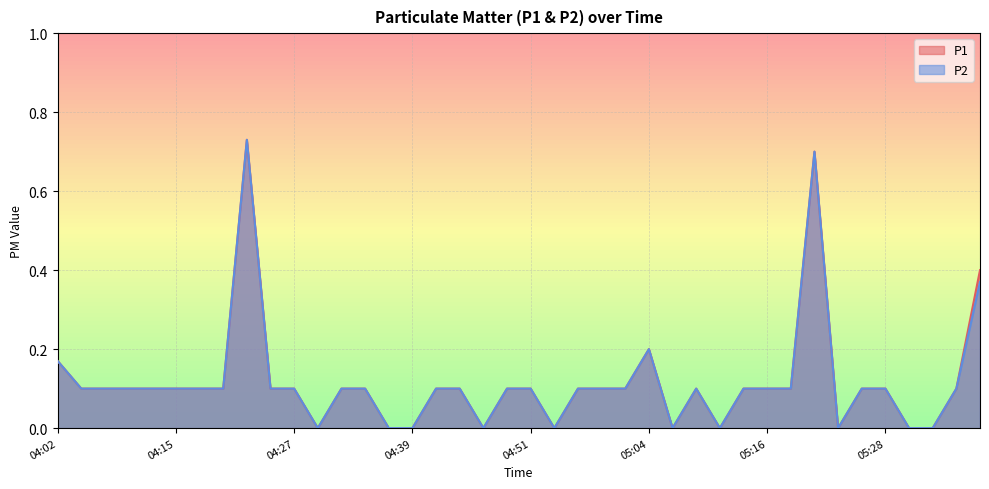

What is the maximum value shown in the chart?

0.7